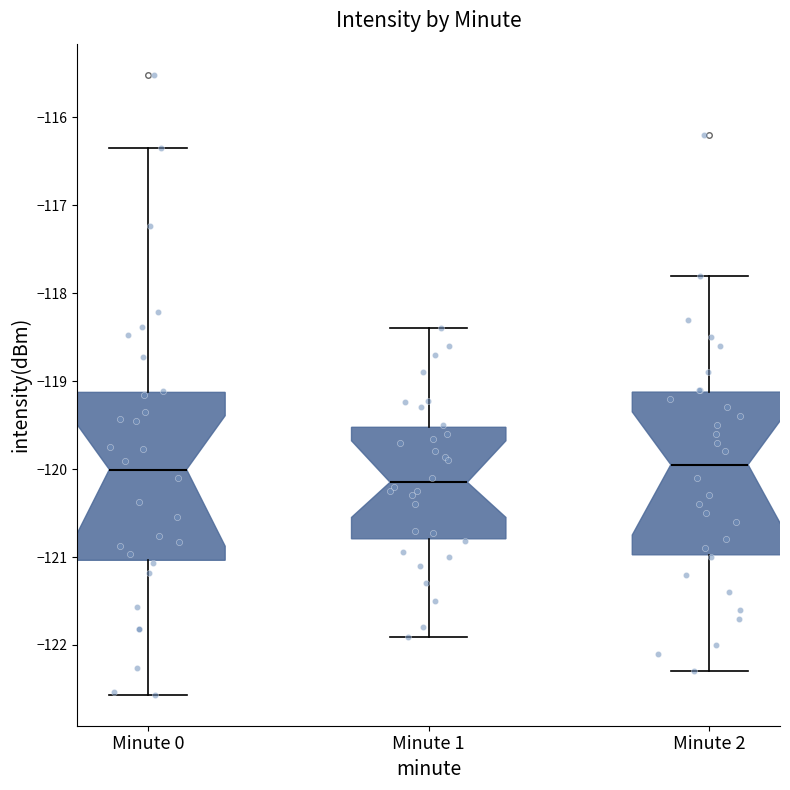

Which box's median line is the lowest?

Minute 1